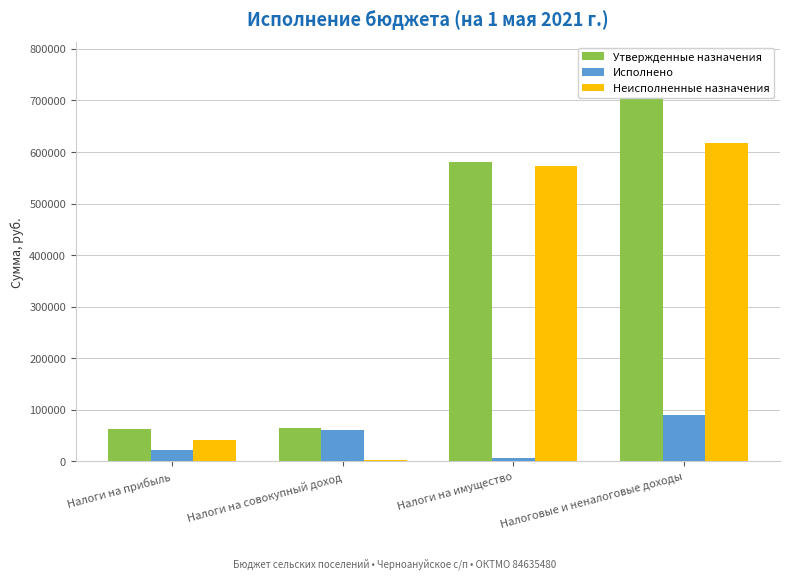

What are all the series names shown in the legend?

Утвержденные назначения, Исполнено, Неисполненные назначения